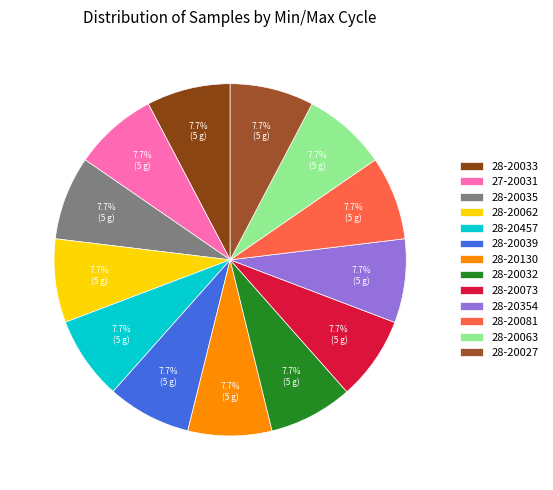

To the nearest percent, what is the average slice percentage?

8%